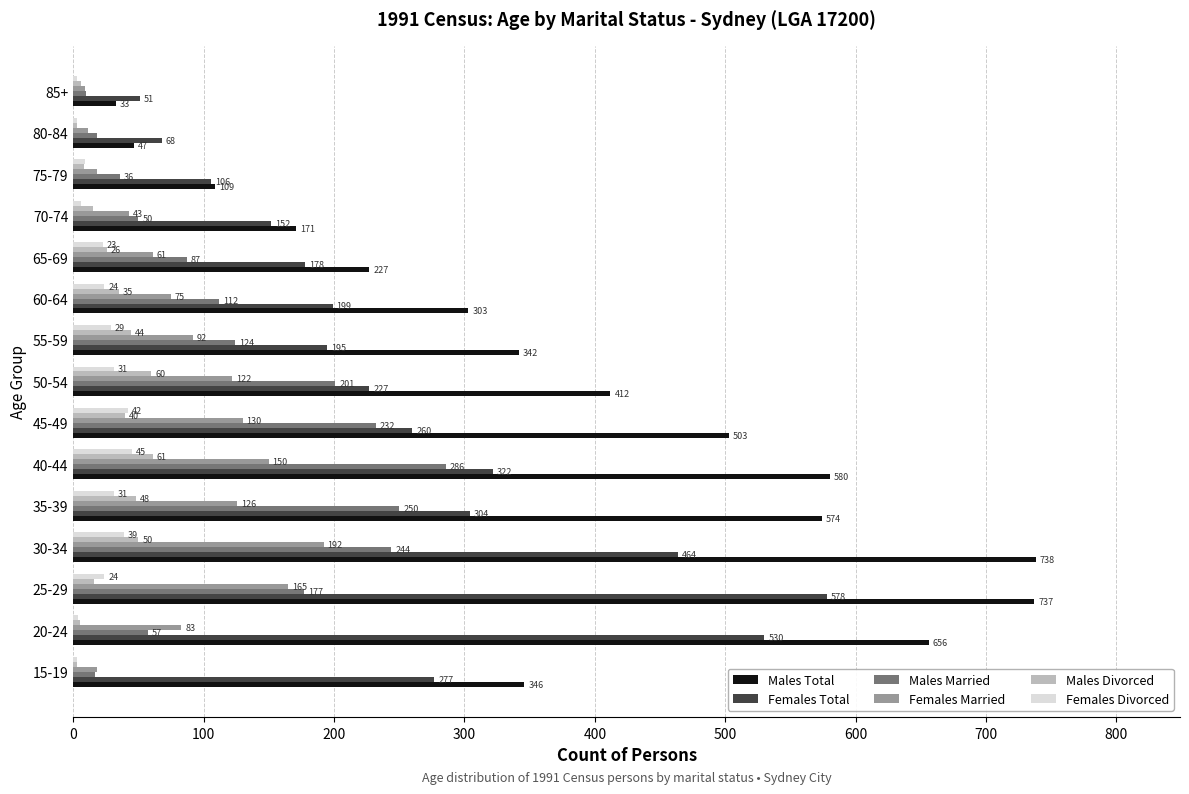

How many values in the Males Married series are below 112?

7